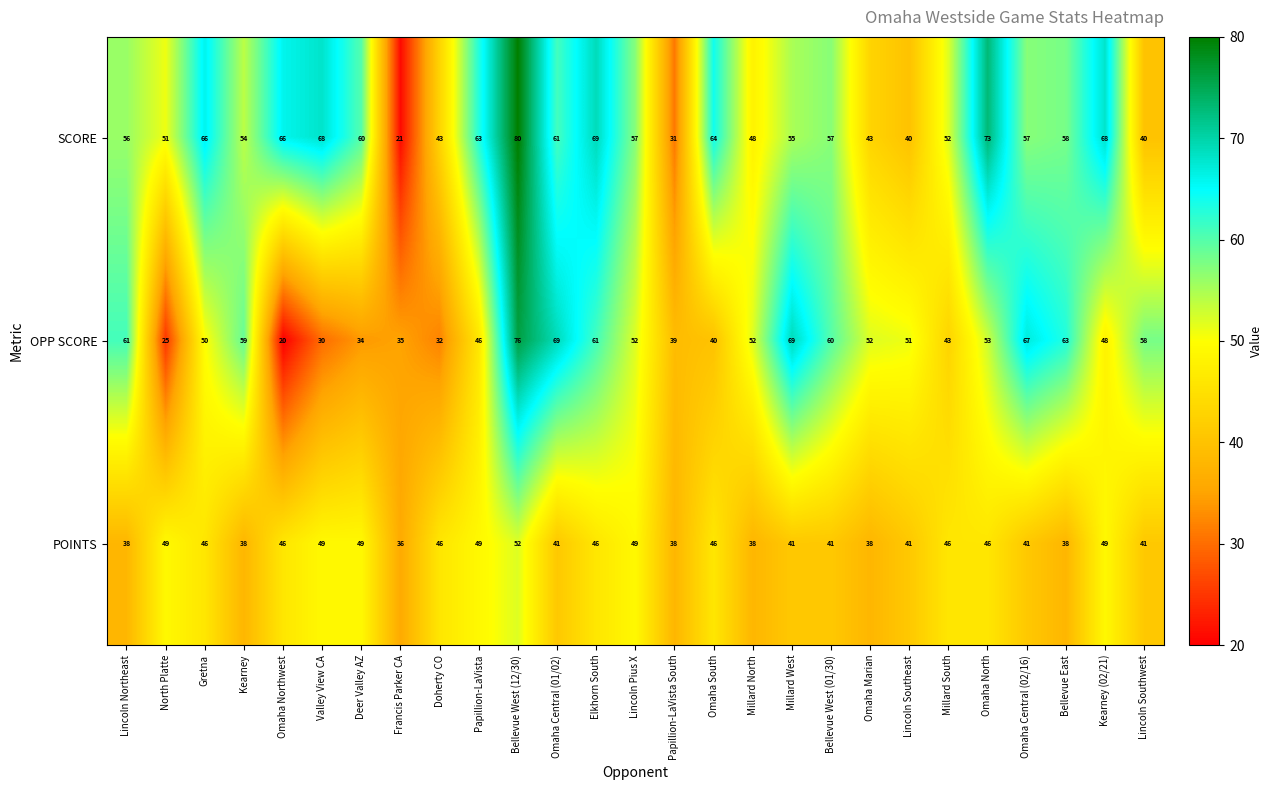

At which category does the chart reach its minimum across all series?

Omaha Northwest